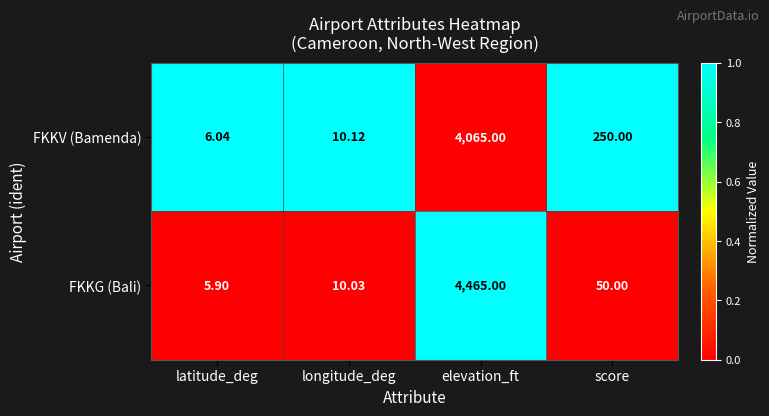

Count the number of data series in this chart.

2